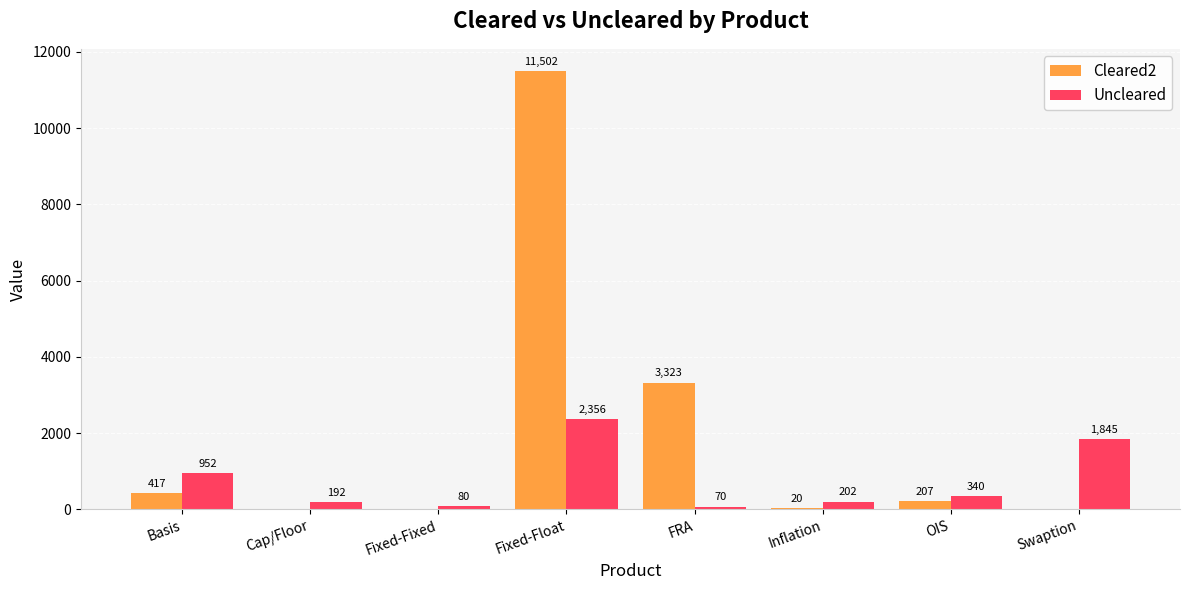

How many series are shown in this chart?

2